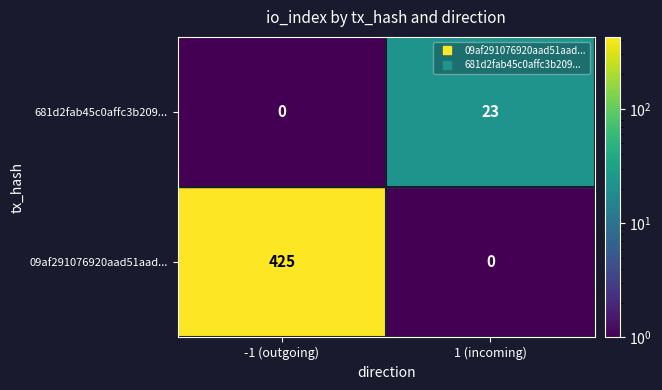

How many data points in 09af291076920aad51aadc89817d379b3b2e97b are less than 425?

1